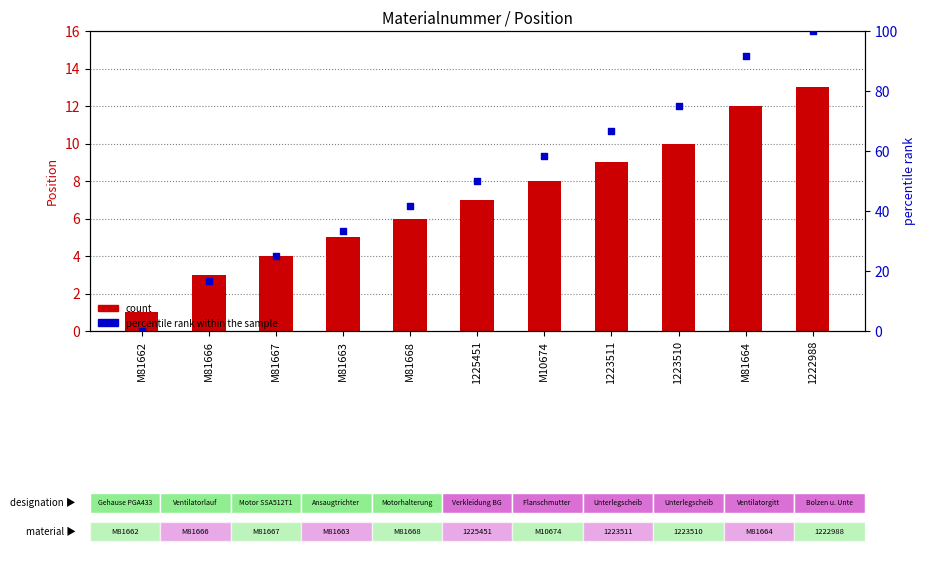

What is the total value across all series at M81664?

103.7